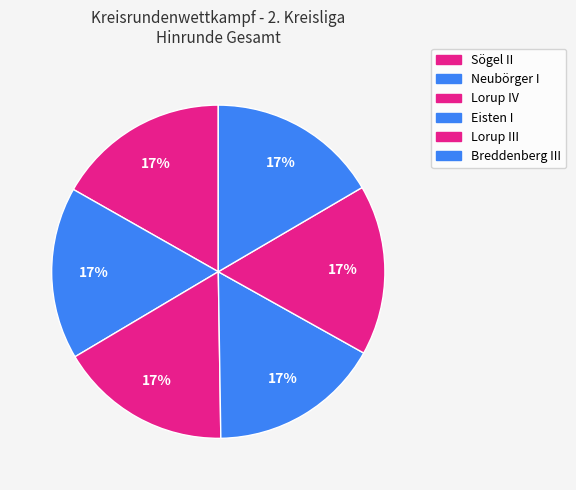

How many slices are in this pie chart?

6